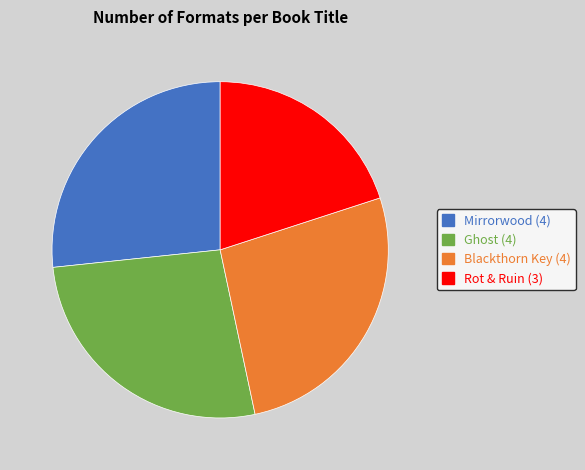

What is the smallest slice in the pie chart?

Rot & Ruin